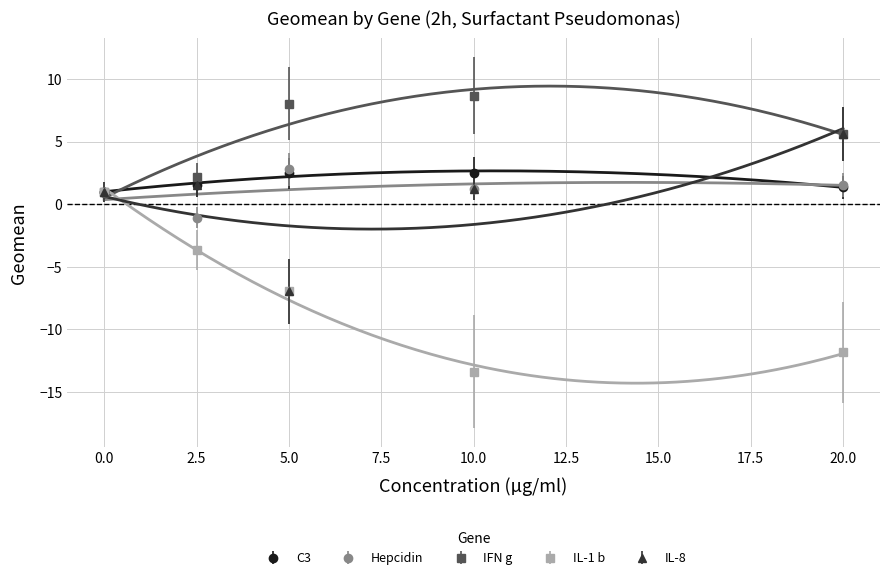

What is the label of the 4th point from the left?

10